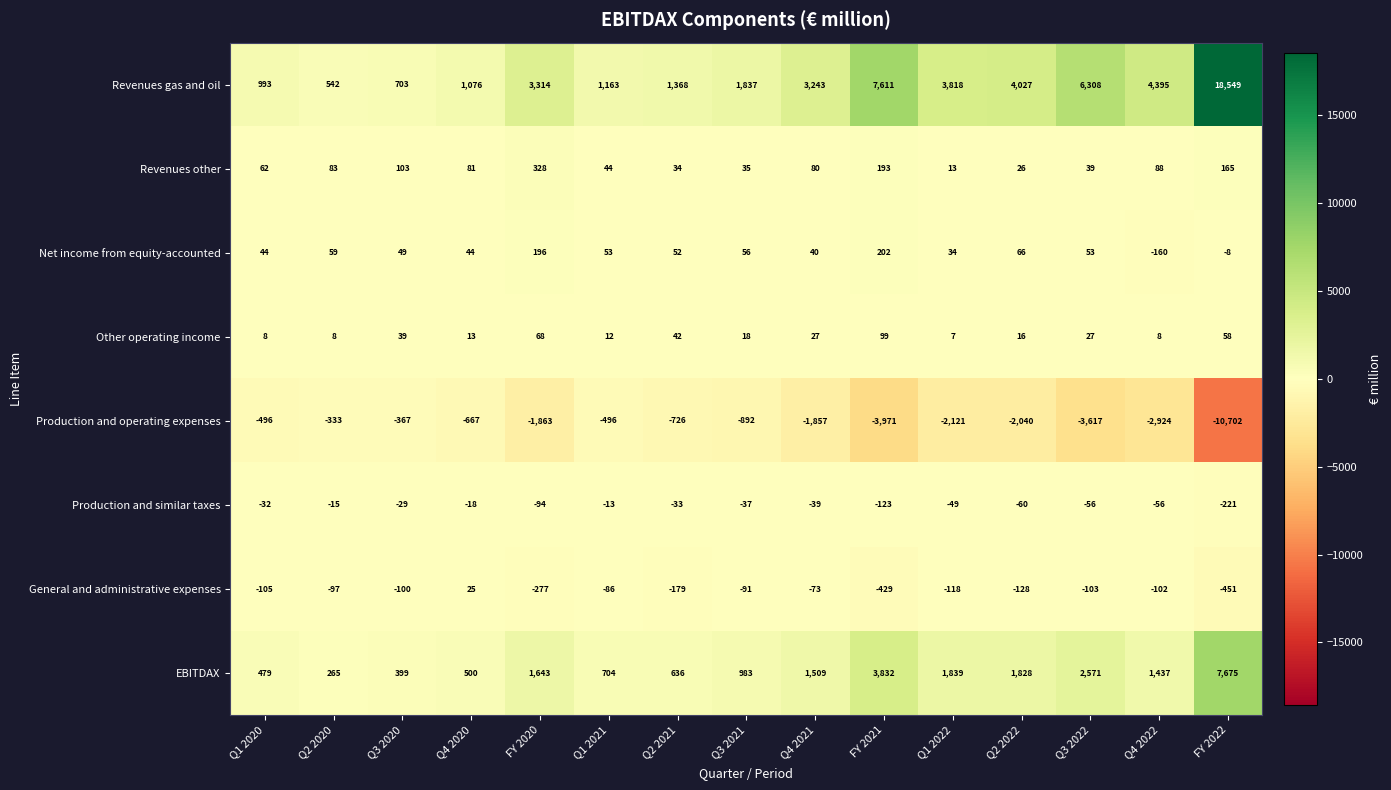

What is the difference between the highest and lowest values at Q1 2021?

1659